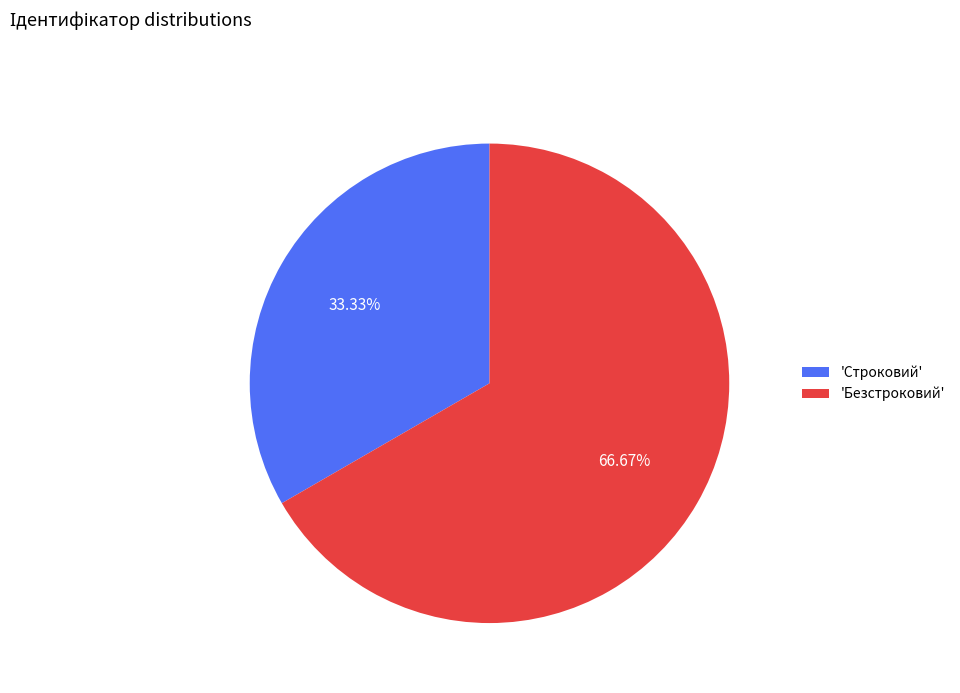

Is the sum of 'Безстроковий' and 'Строковий' greater than half?

Yes